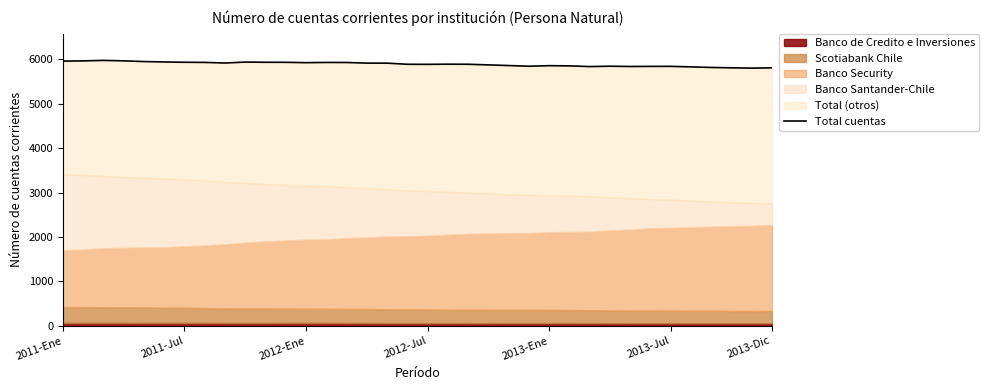

What is the difference between the values at 22 and 2013-Ene?

90